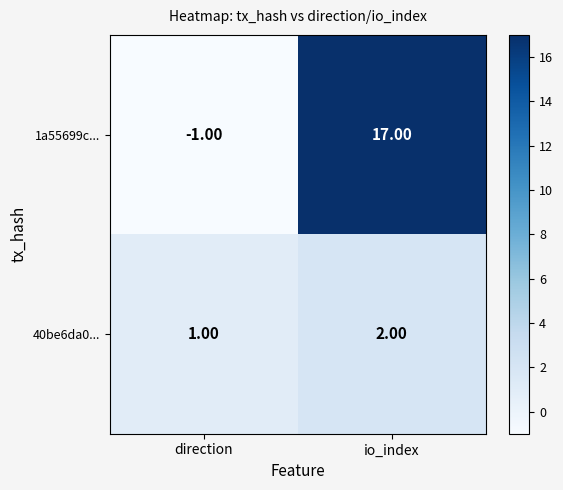

What is the total value across all series at io_index?

19